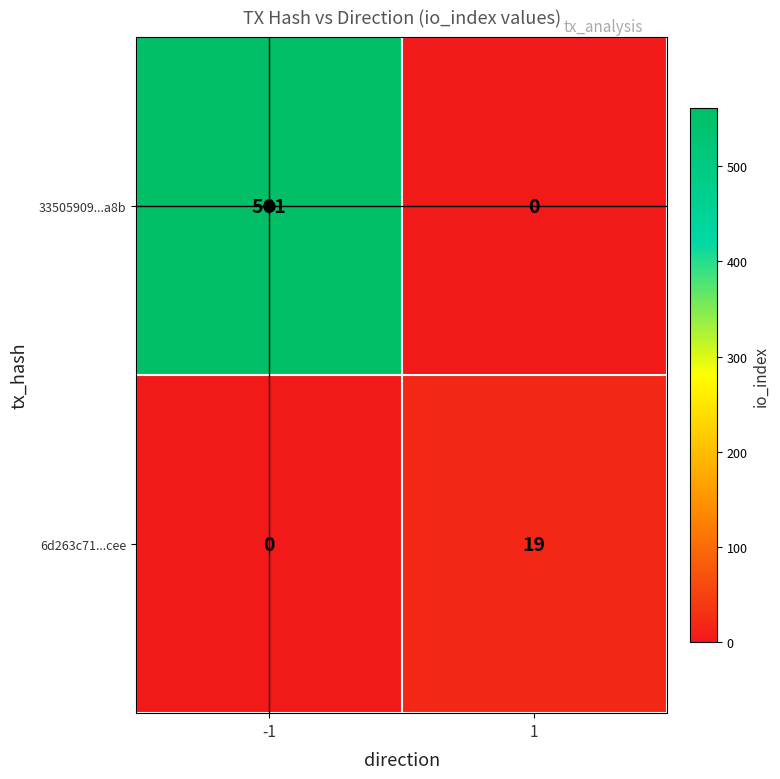

What is the spread (max minus min) of values at 1?

19